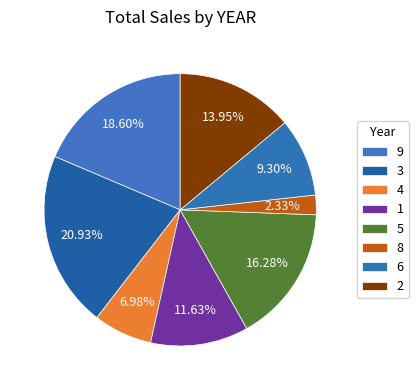

Count the number of slices in the pie.

8